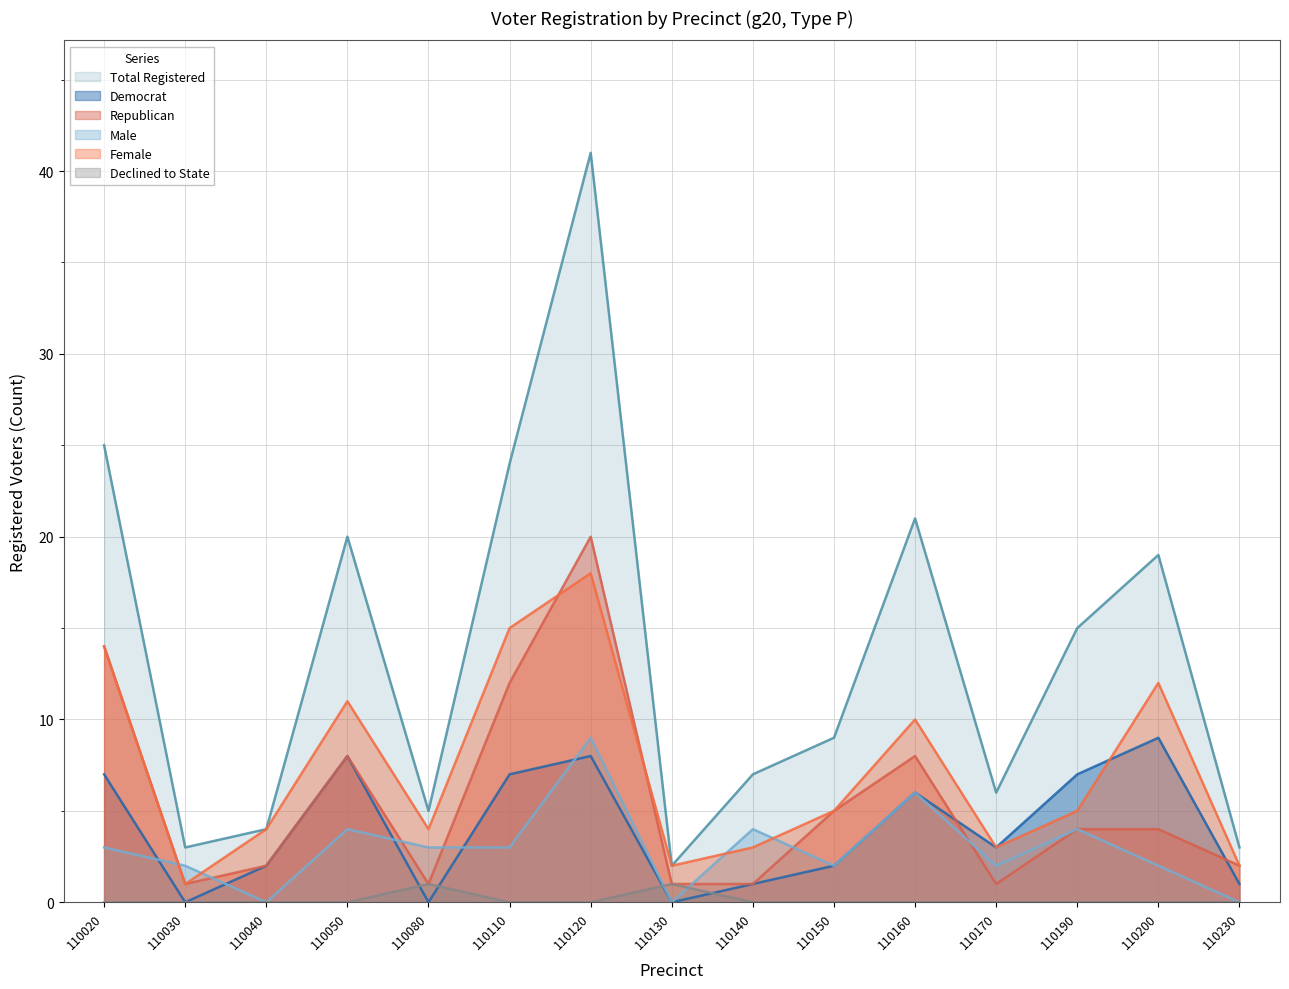

At 110050, list the series in order from largest to smallest.

totreg_r, female, dem, rep, male, dcl